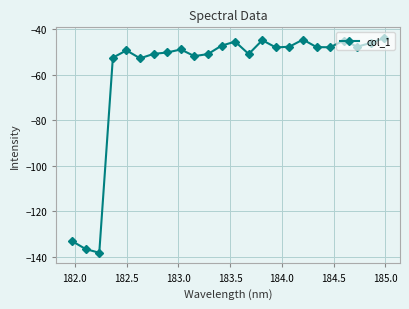

True or false: there are more than 2 points higher than both neighbors.

True